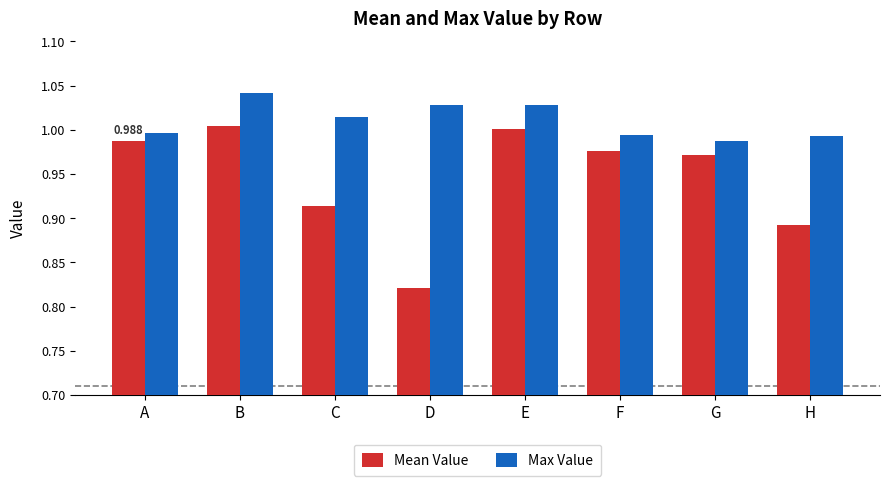

Which series changed the most between A and D?

Mean Value